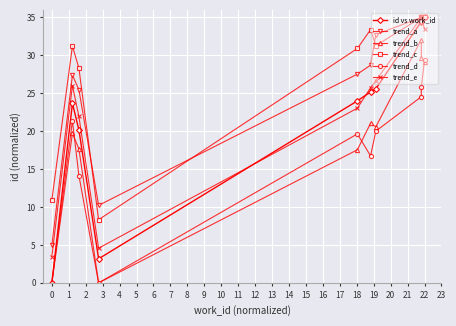

What are all the series names shown in the legend?

id vs work_id, trend_a, trend_b, trend_c, trend_d, trend_e